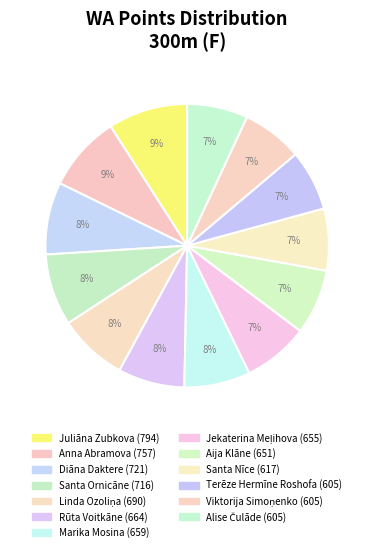

Count the number of slices in the pie.

13